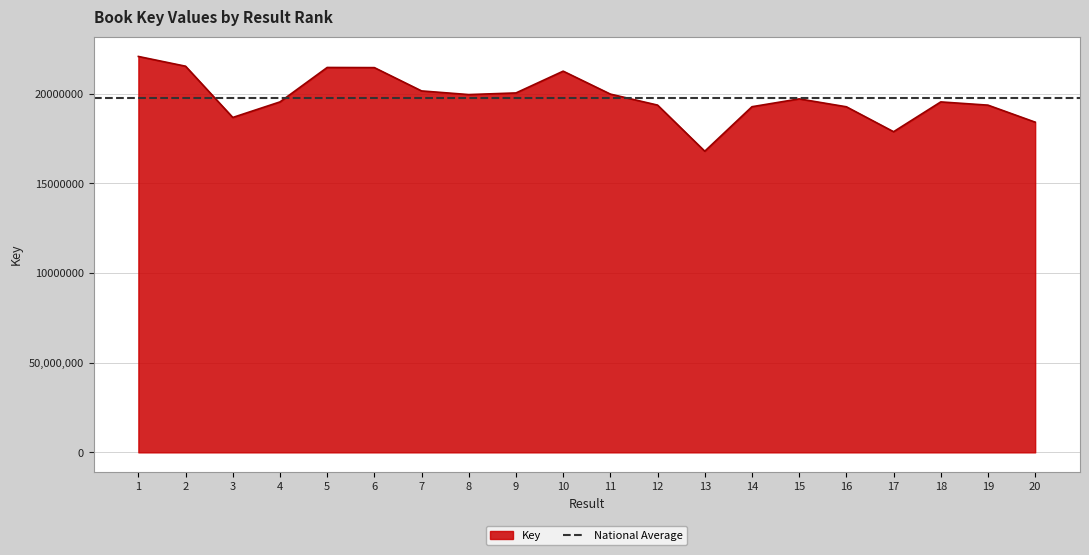

Which category has the lowest value across all series?

13